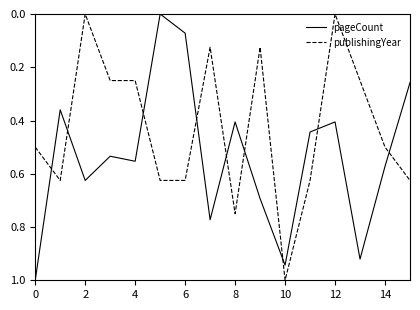

How many times do pageCount and publishingYear cross each other?

9